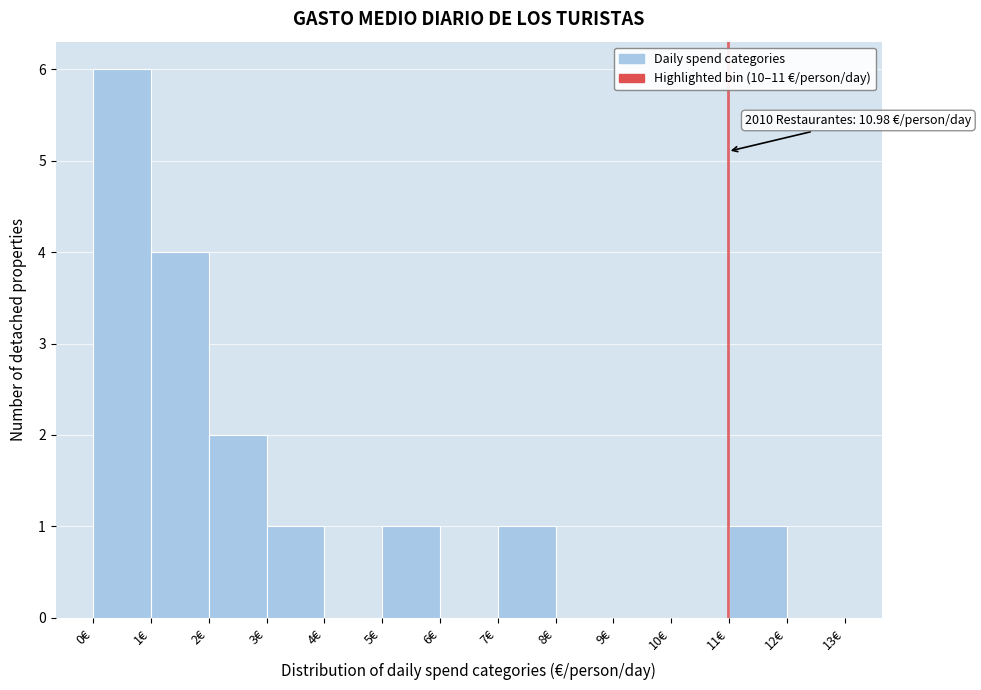

Over which range of the x-axis is the bar tallest?

0 to 1